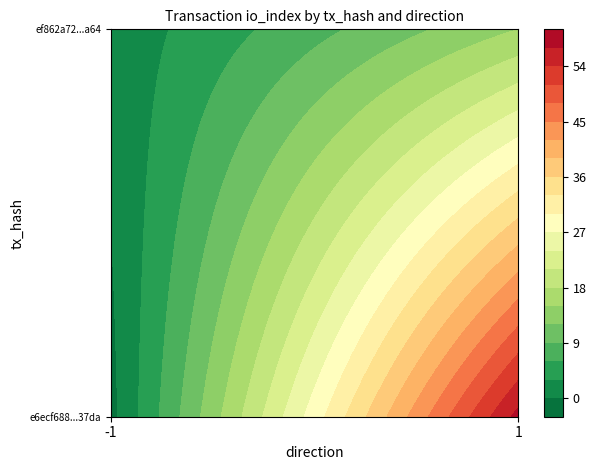

How many series are shown in this chart?

2